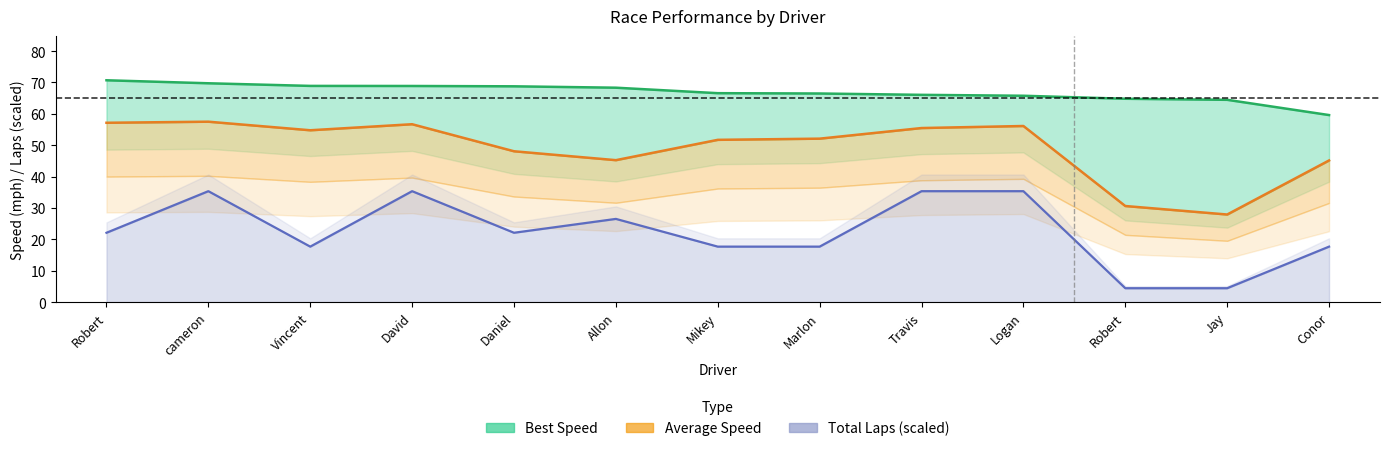

Which category has the highest value in the Best Speed series?

Robert